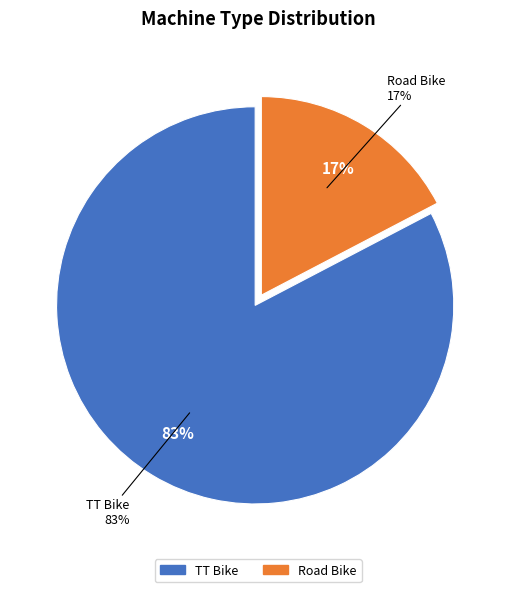

How many slices are in this pie chart?

2